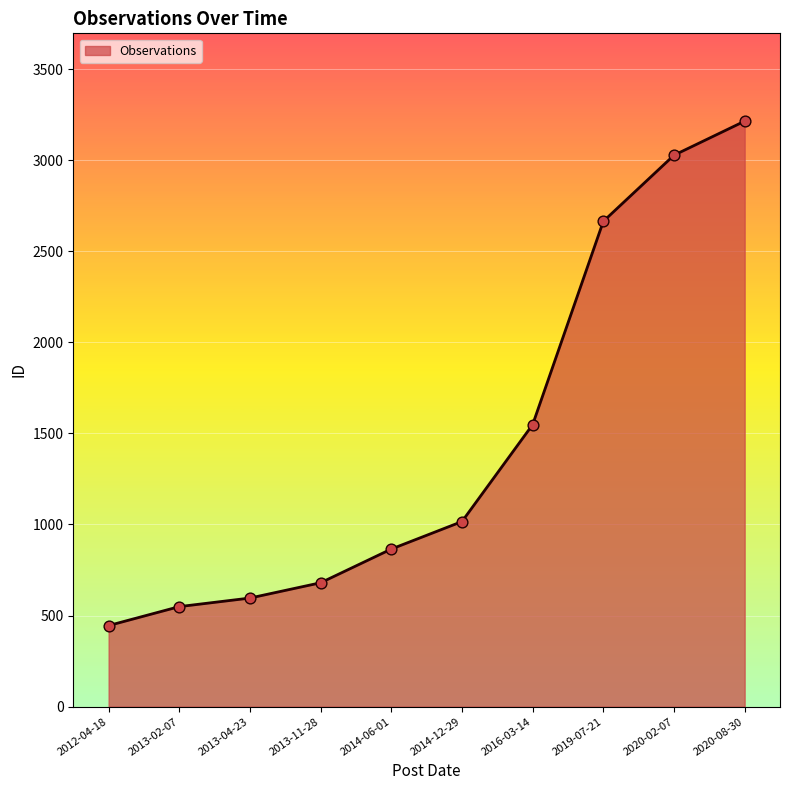

Which has a higher value, 2013-04-23 or 2016-03-14?

2016-03-14